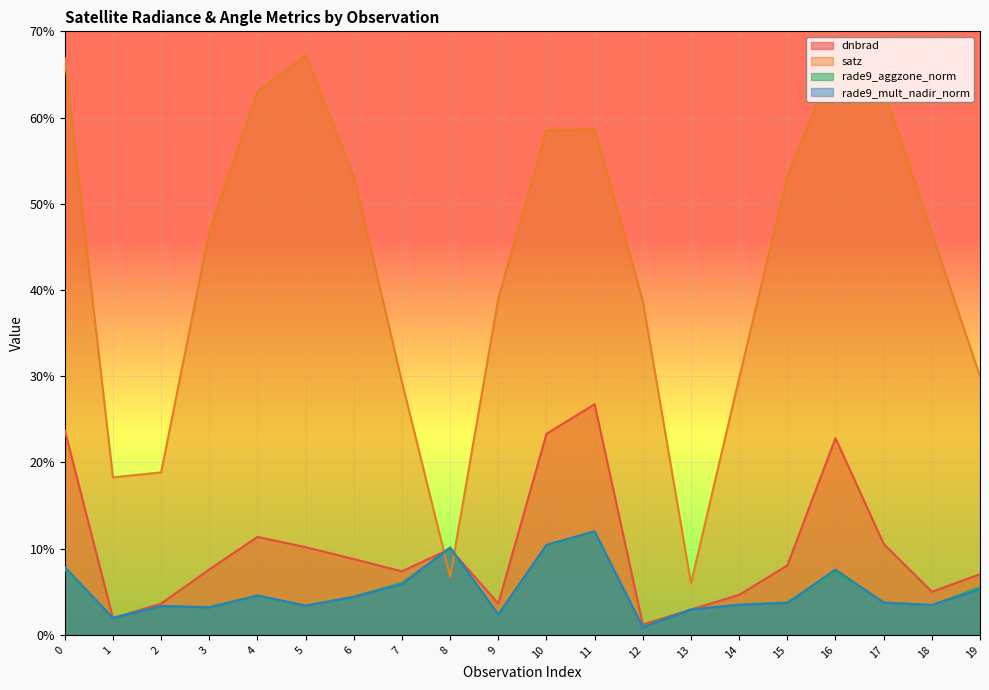

Where do rade9_aggzone_norm and rade9_mult_nadir_norm first cross each other?

0 and 1